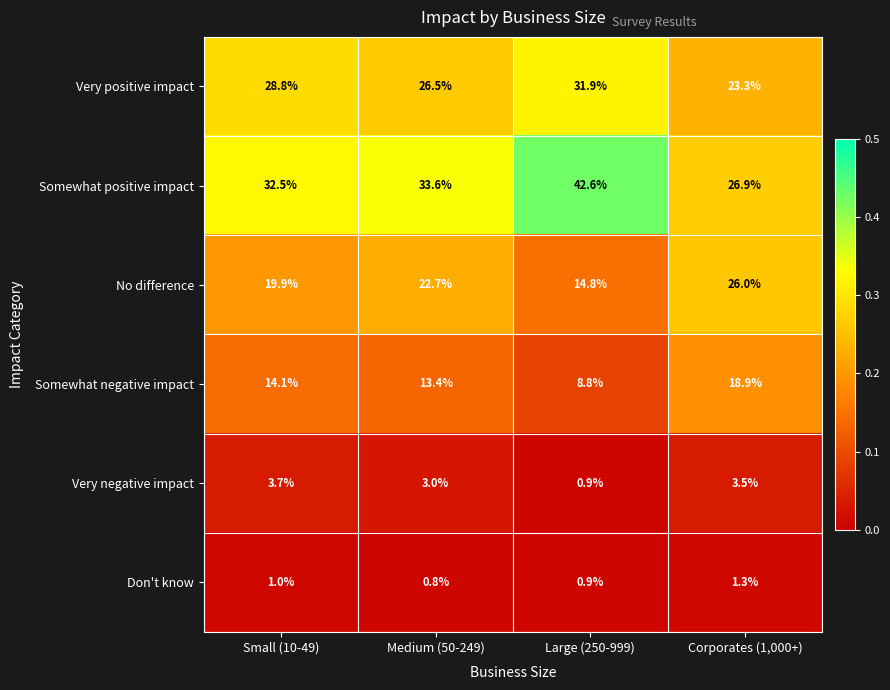

Rank the series at Small (10-49) from lowest to highest value.

Don't know, Very negative impact, Somewhat negative impact, No difference, Very positive impact, Somewhat positive impact